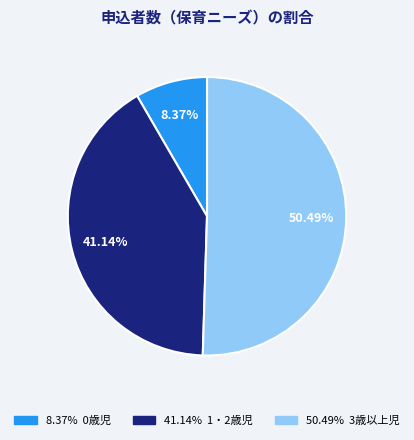

Is there a majority slice in this chart?

Yes